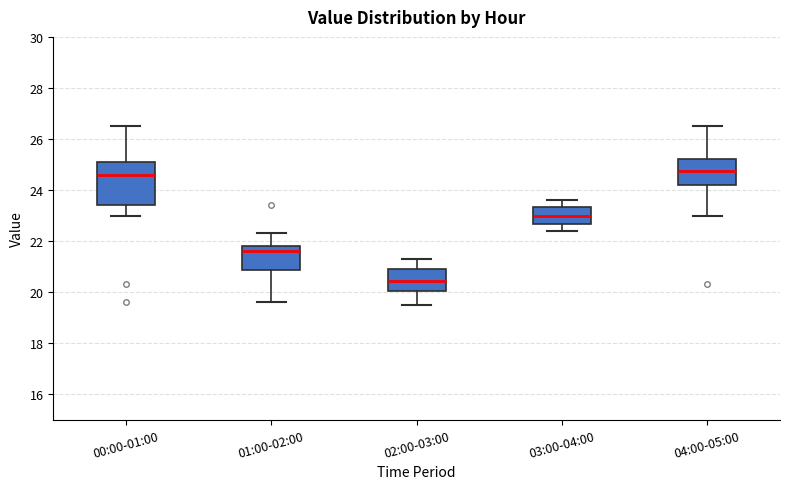

Which box's median line is the lowest?

02:00-03:00